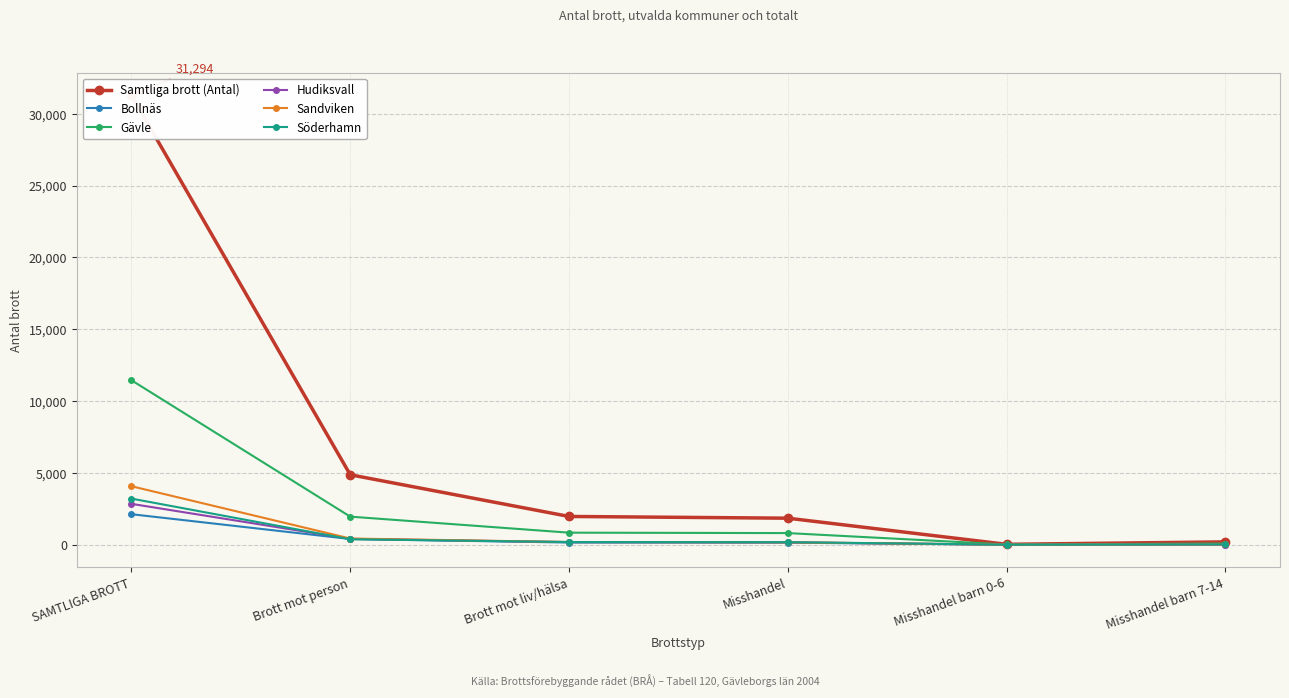

What is the difference between the Gävle values at Brott mot person and SAMTLIGA BROTT?

9496